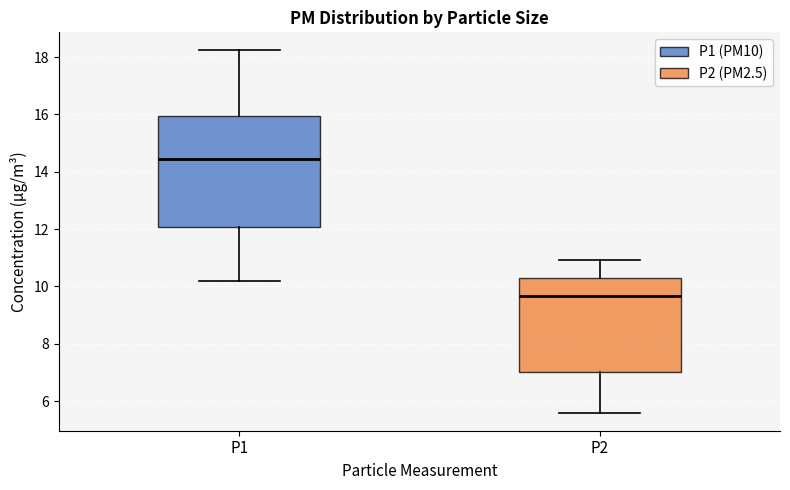

Where does the upper whisker of the box for P1 end on the y-axis? The values are not printed on the chart, so give them approximately, as read against the axis.

18.2